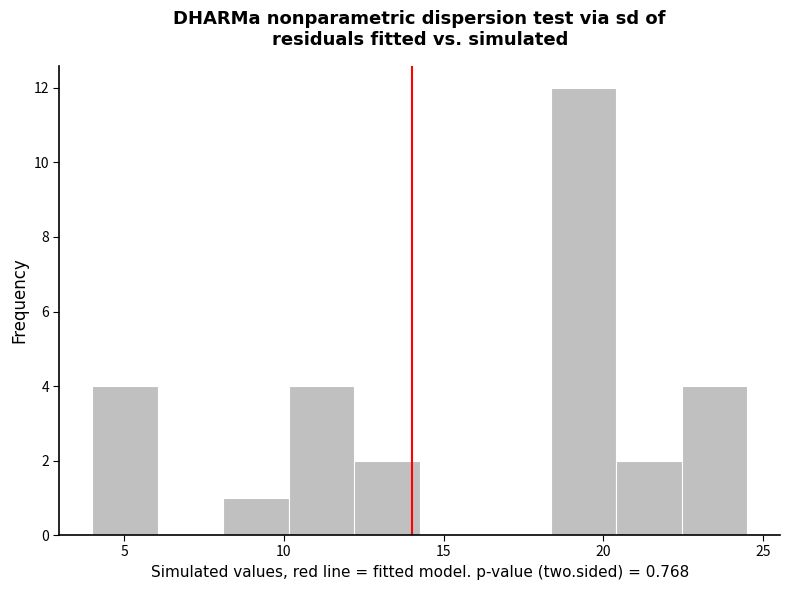

Over which range of the x-axis is the bar tallest?

18.35 to 20.40